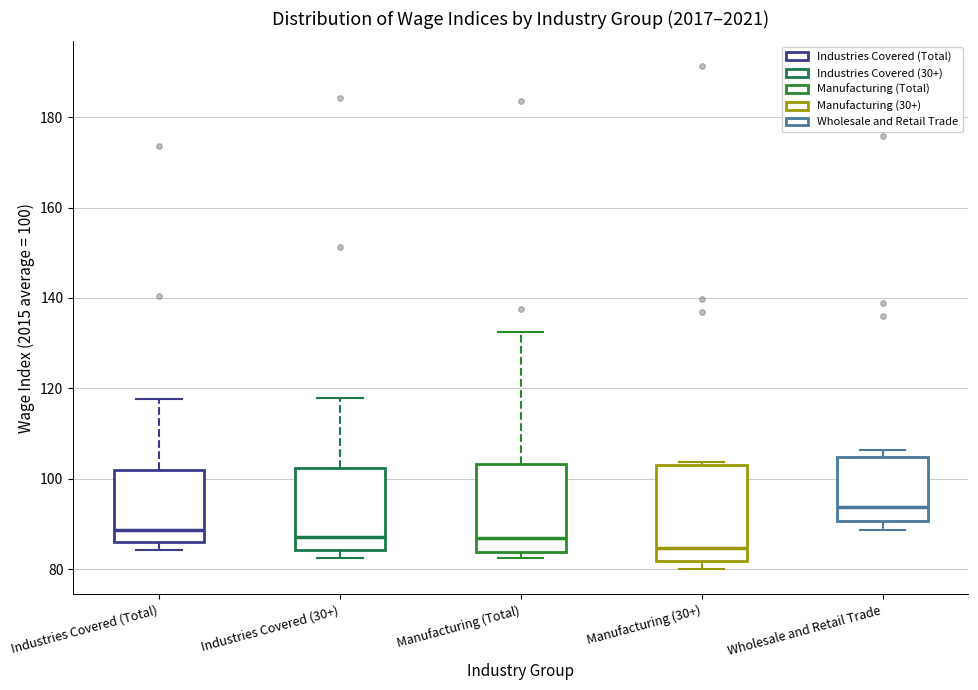

Where does the median line of the box for Industries Covered (30+) sit on the y-axis? The values are not printed on the chart, so give them approximately, as read against the axis.

88